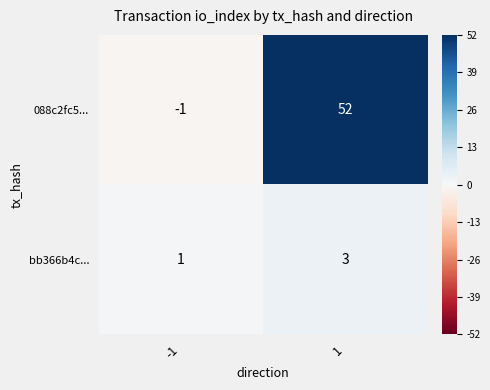

The 088c2fc5... series shows -1 at -1. True or false?

True